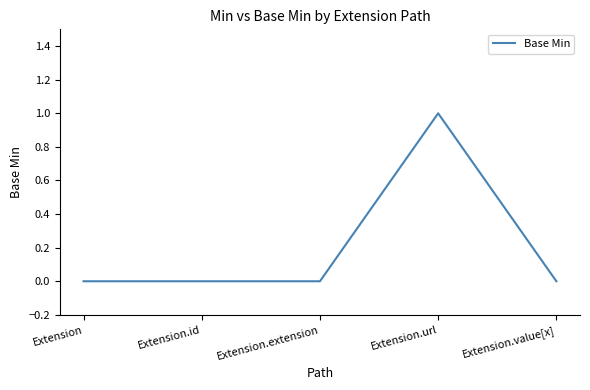

How many categories are shown in the chart?

5